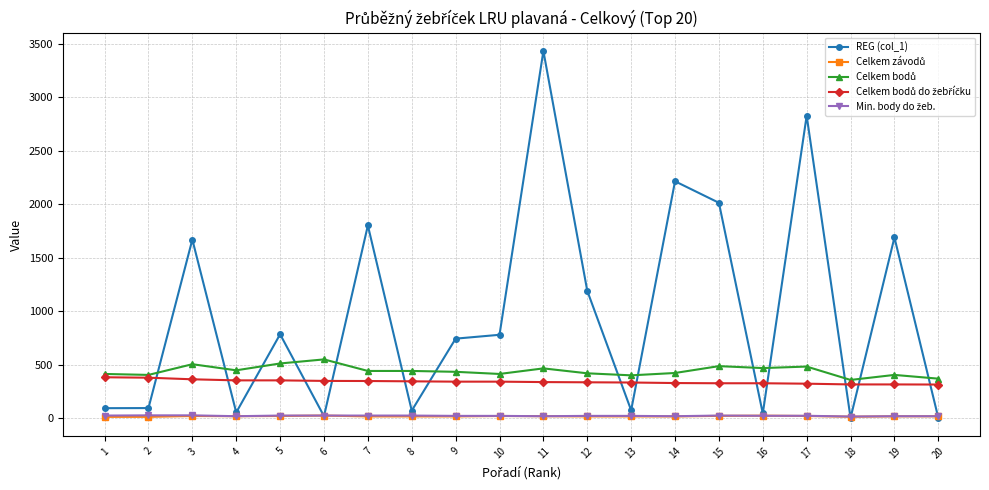

How many categories are shown in the chart?

20